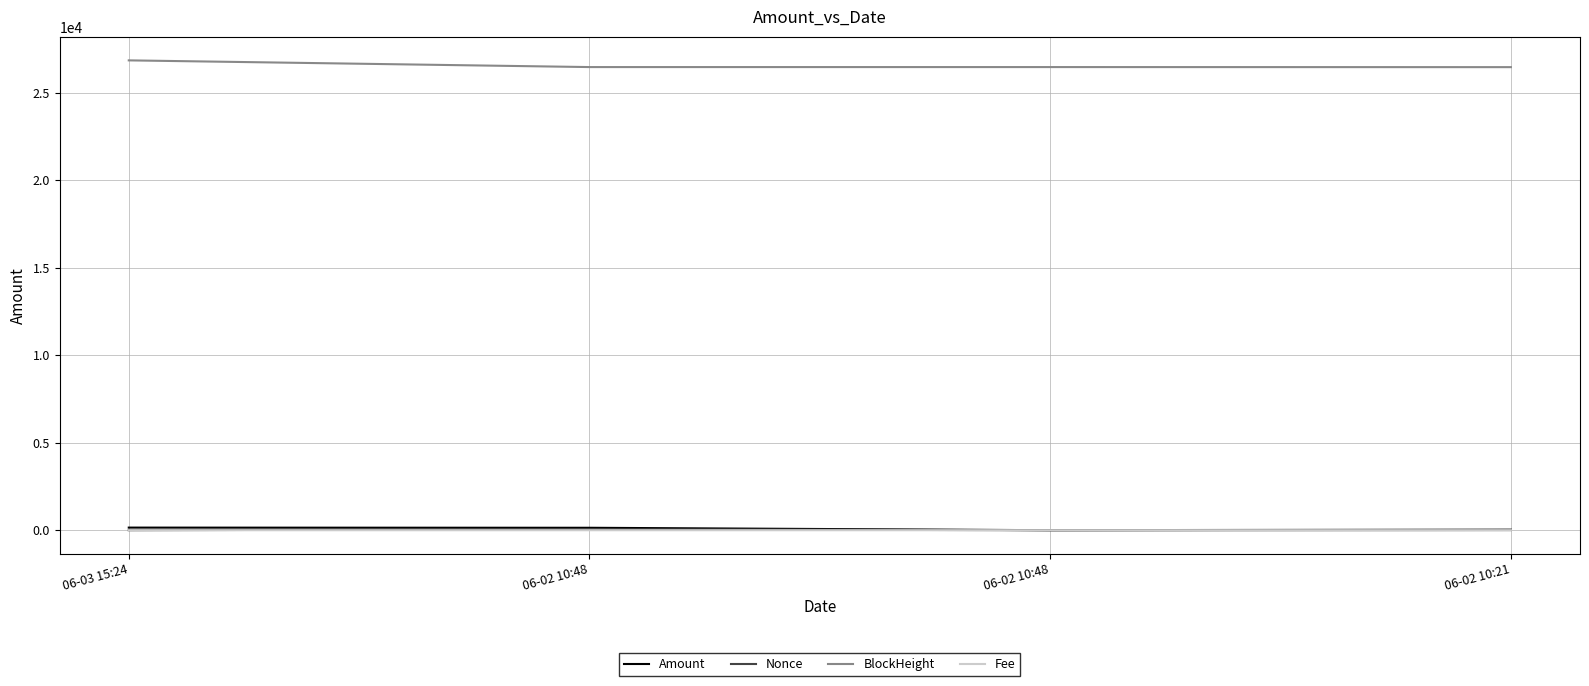

Does the chart have visible grid lines?

Yes